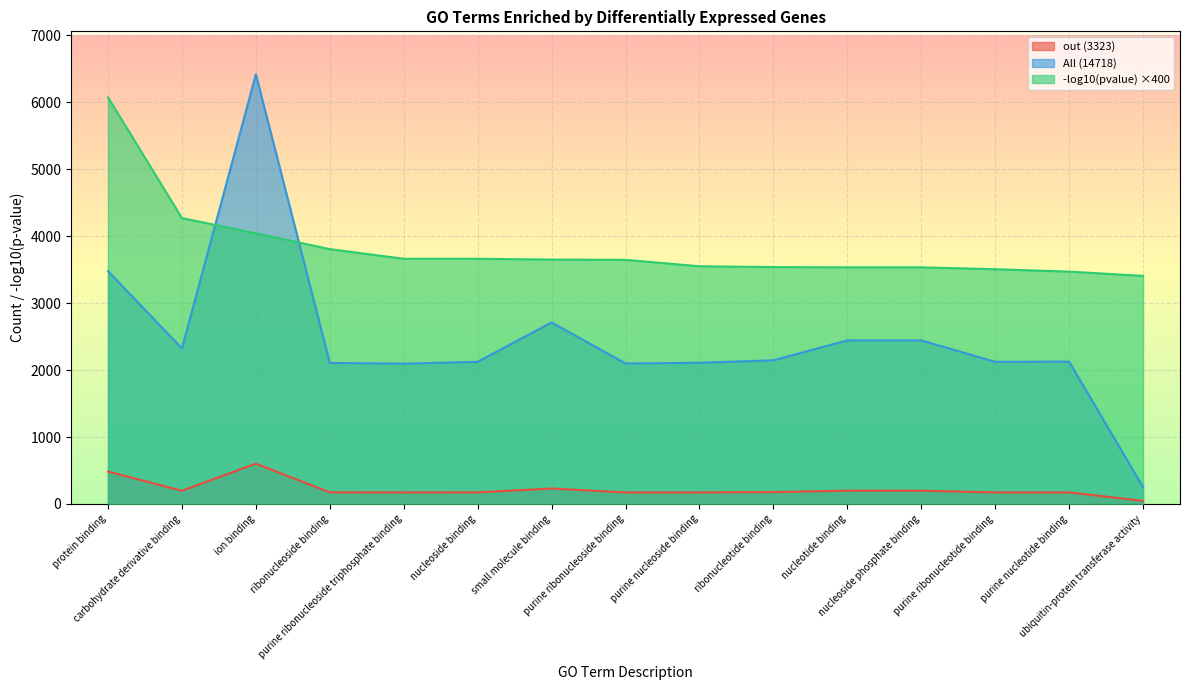

What are all the series names shown in the legend?

out (3323), All (14718), -log10(pvalue) ×400